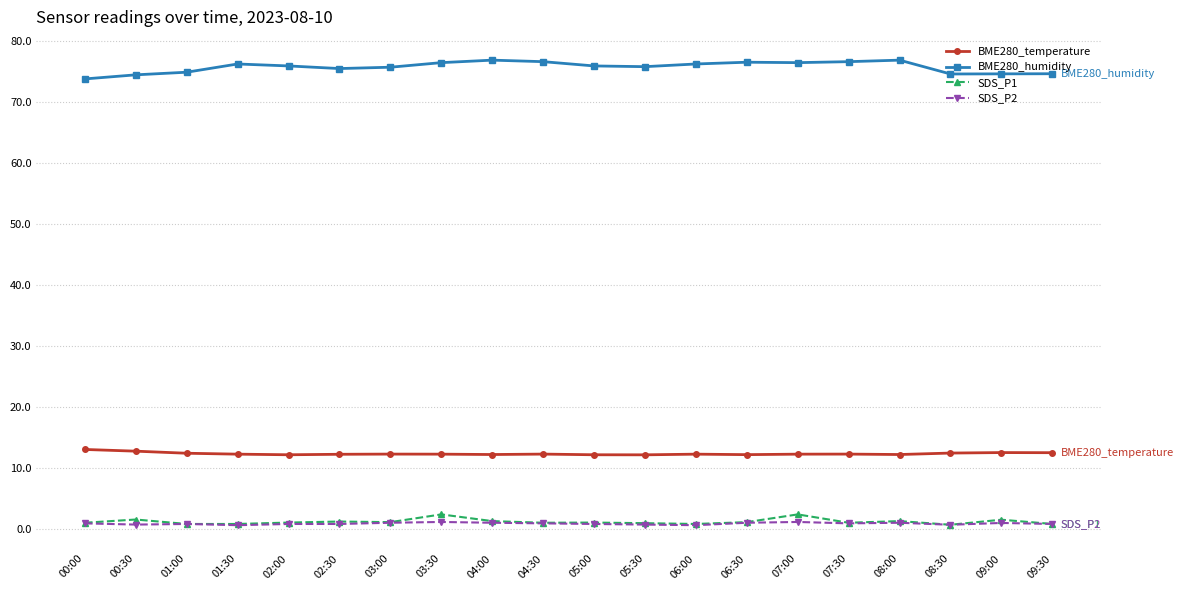

What is the label of the 20th point from the right?

00:00